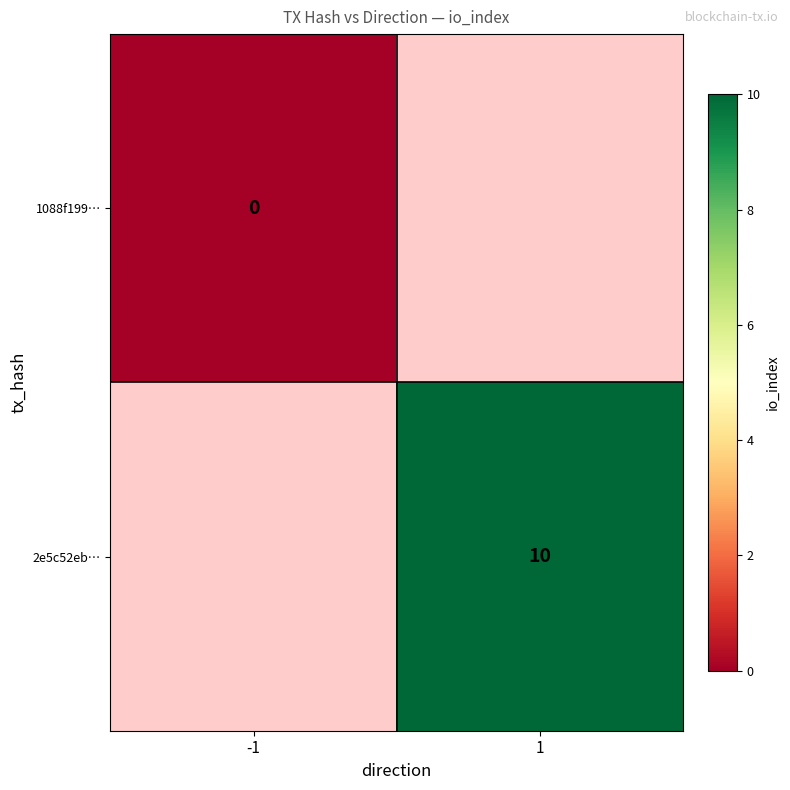

Rank the series by their maximum value, from highest to lowest.

1088f199…, 2e5c52eb…